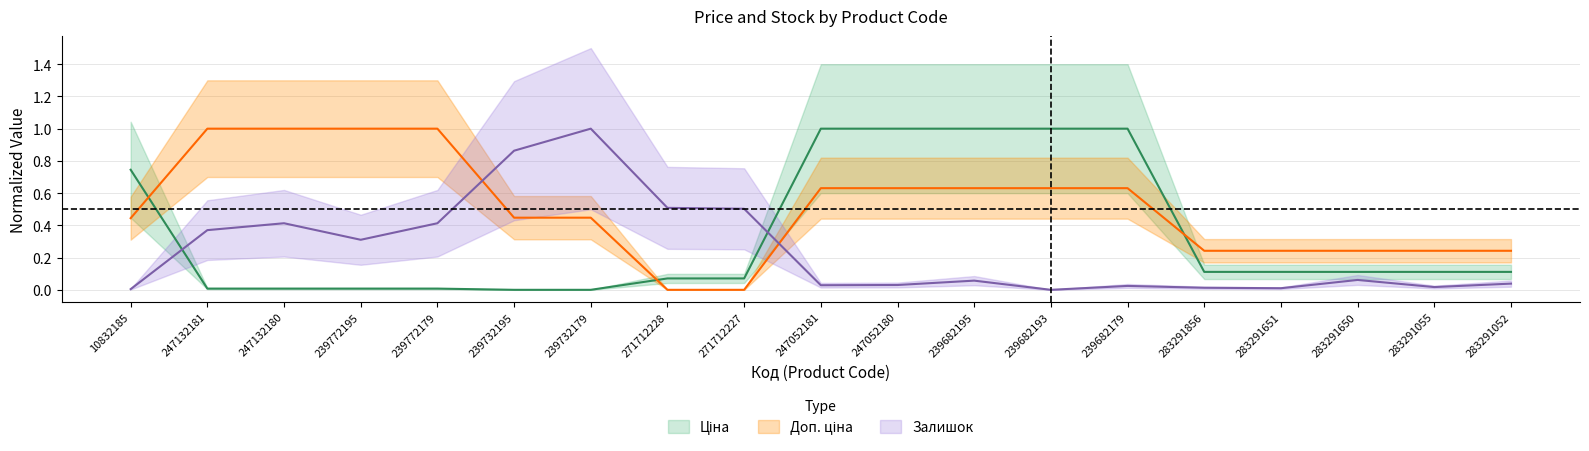

Rank the series at 271712227 from lowest to highest value.

Доп. ціна, Ціна, Залишок